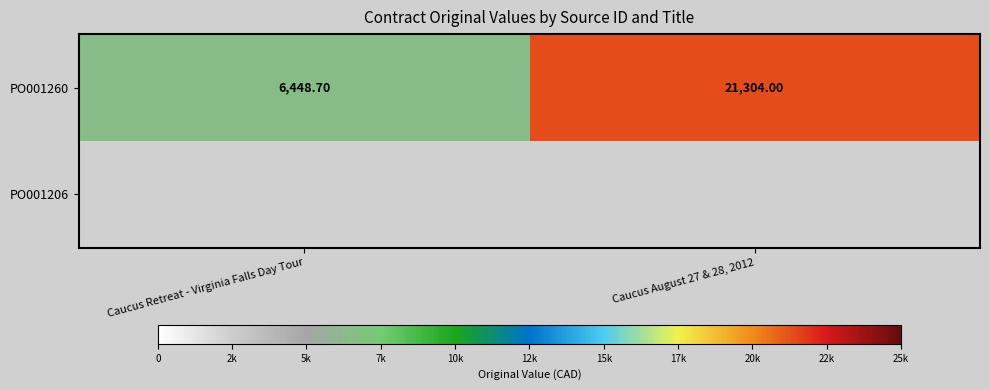

What is the average value of the PO001260 series?

13876.4